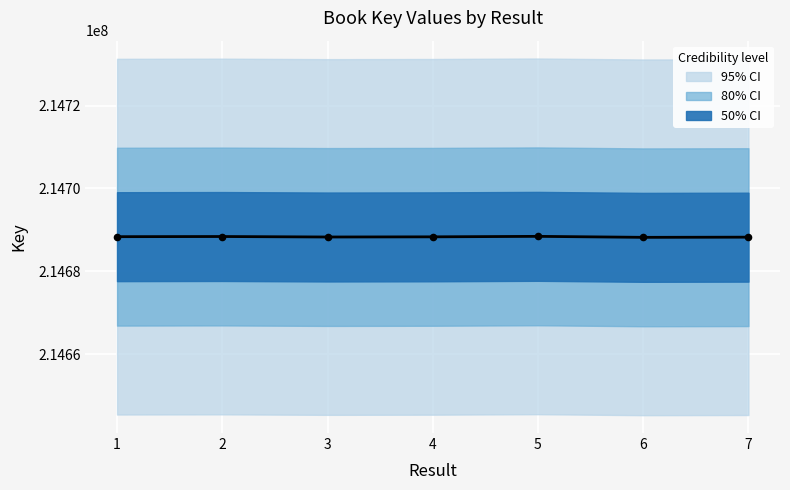

Which series has the largest Y range (max minus min)?

95% CI